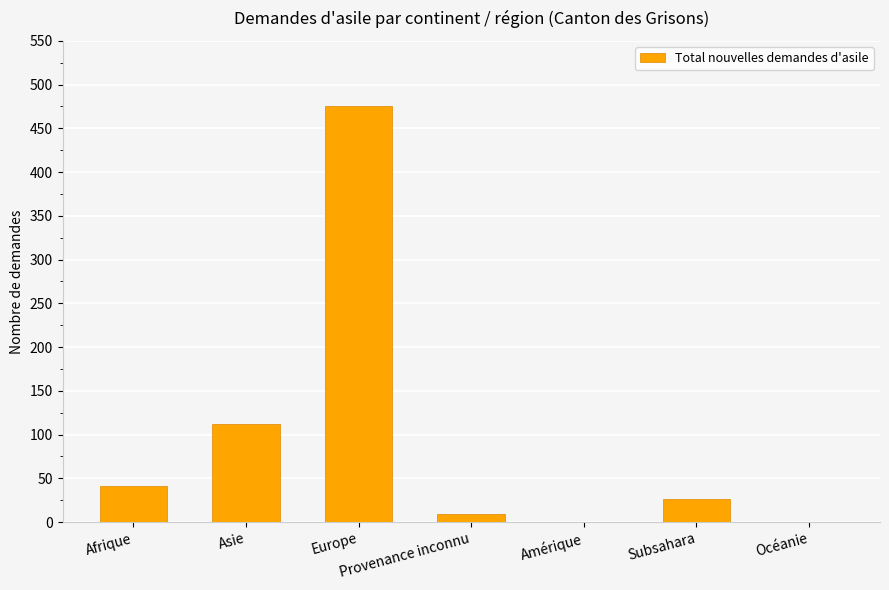

What is the sum of all values?

665